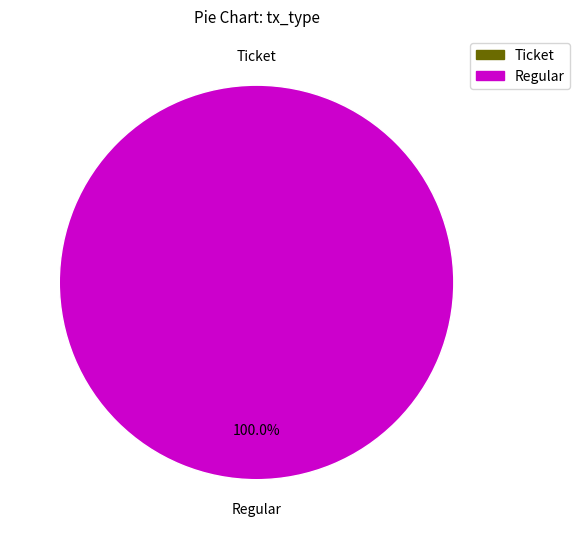

How many slices are in this pie chart?

2